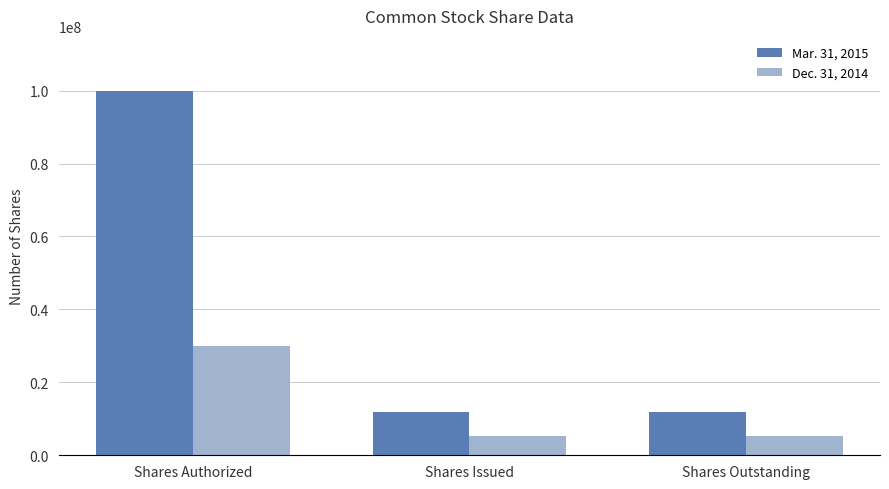

How many categories are shown in the chart?

3